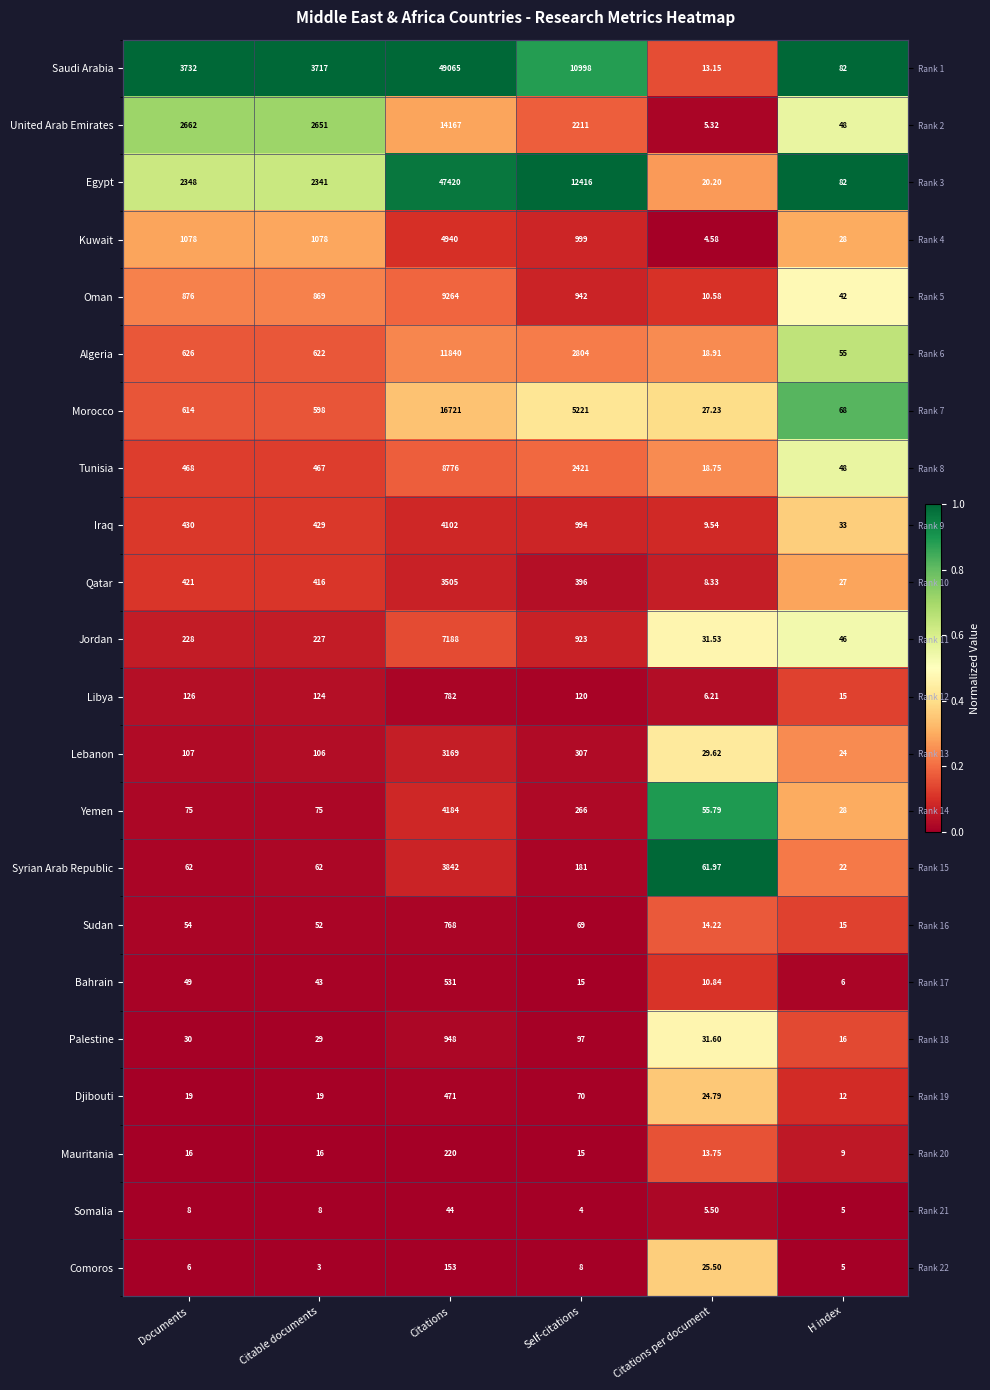

At how many categories does at least one series exceed 0?

6